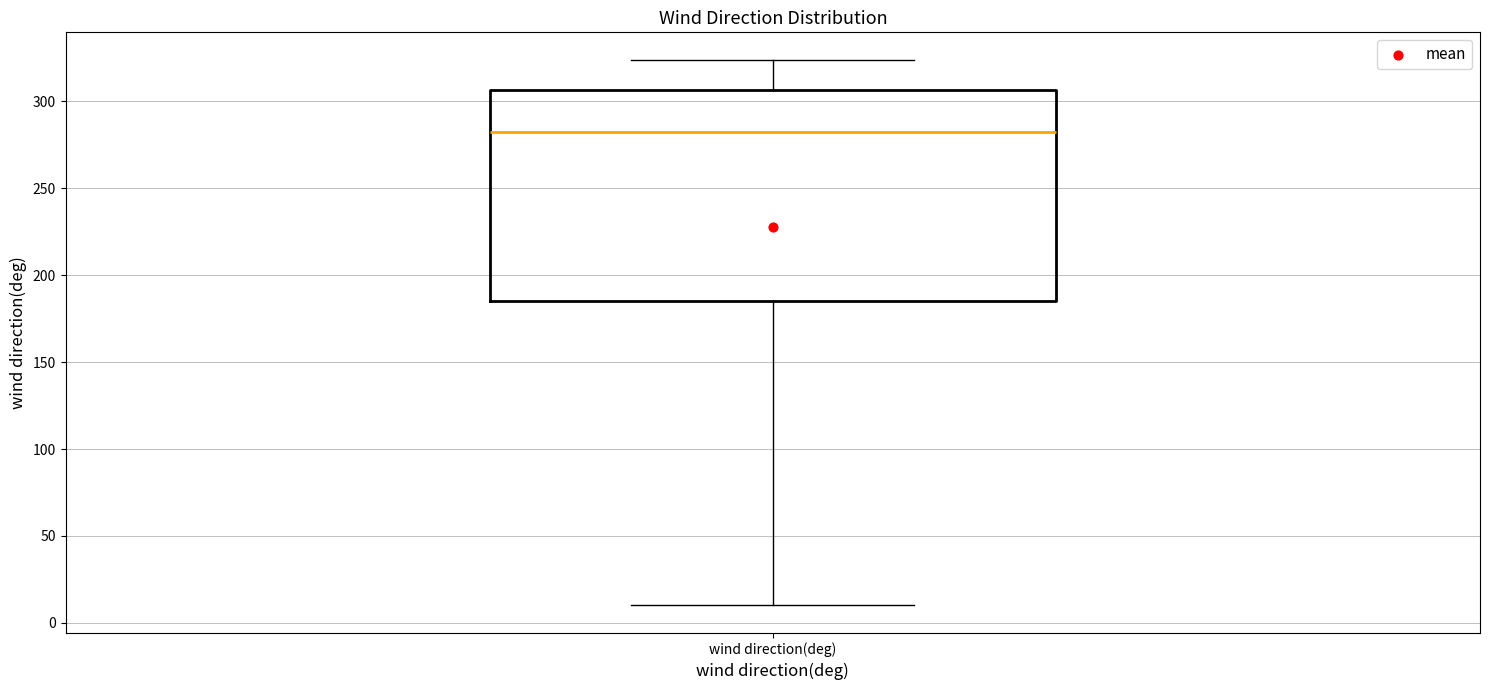

Transcribe this box plot: give where the median line is, the range the box spans, and where the two whiskers end, as read against the y-axis. The values are not printed on the chart, so give them approximately, as read against the axis.

median 285, box 185 to 305, whiskers 10 to 325